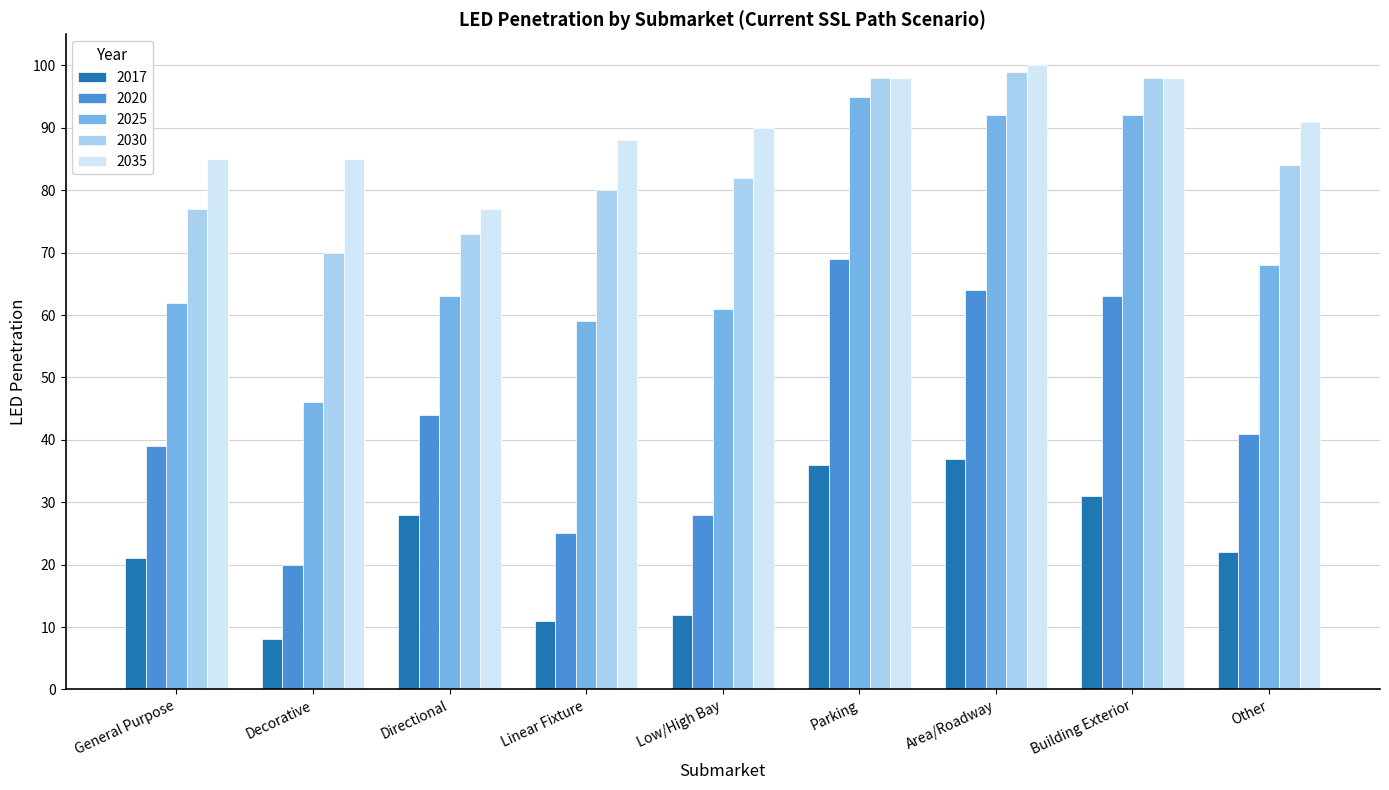

What are all the series names shown in the legend?

2017, 2020, 2025, 2030, 2035